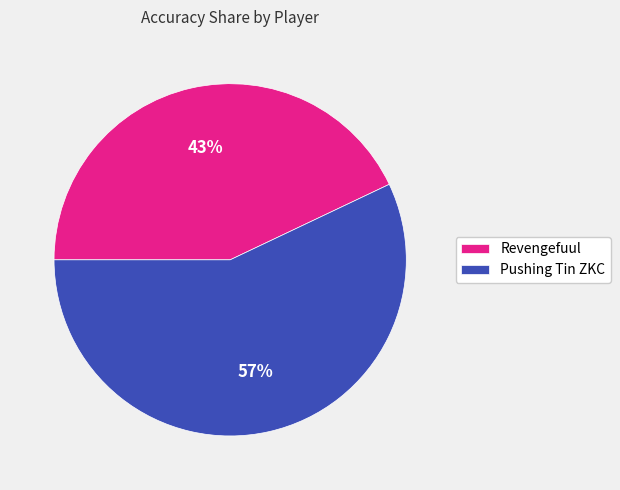

Combined, do Pushing Tin ZKC and Revengefuul account for over 50%?

Yes